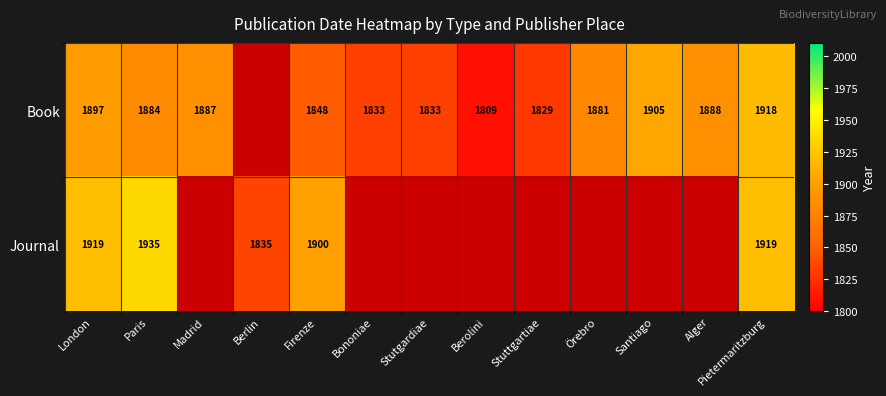

The value of Journal at Berlin is 1835. True or false?

True